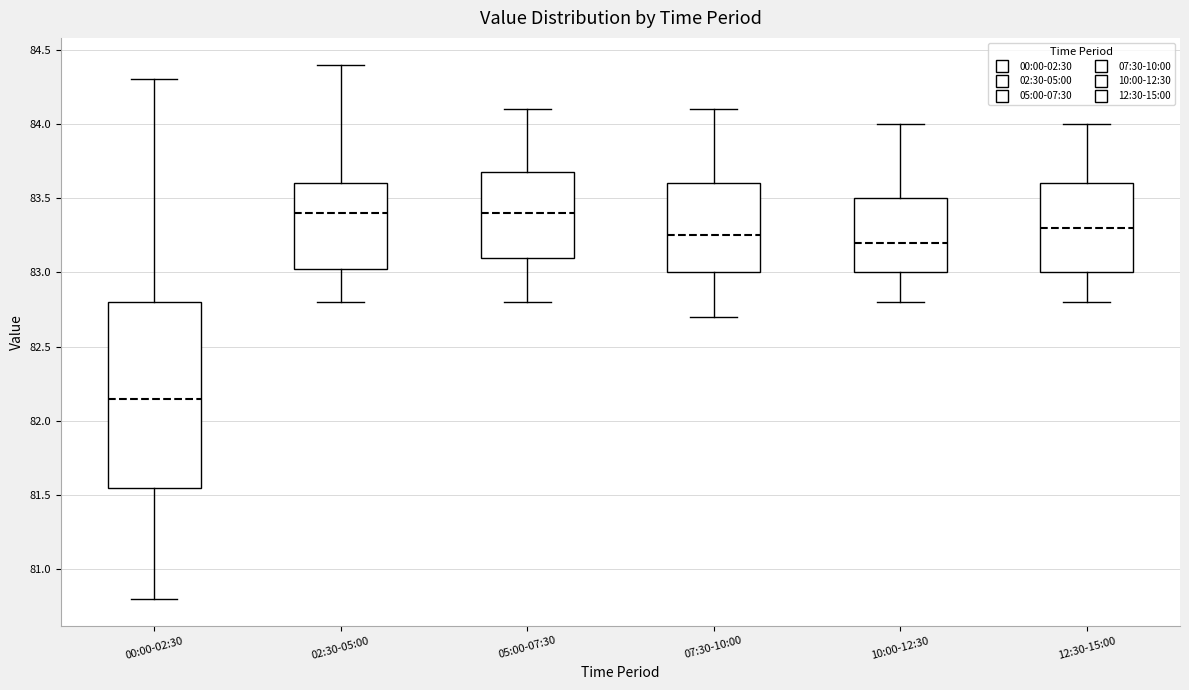

Comparing the boxes themselves (not the whiskers), which one is the tallest?

00:00-02:30